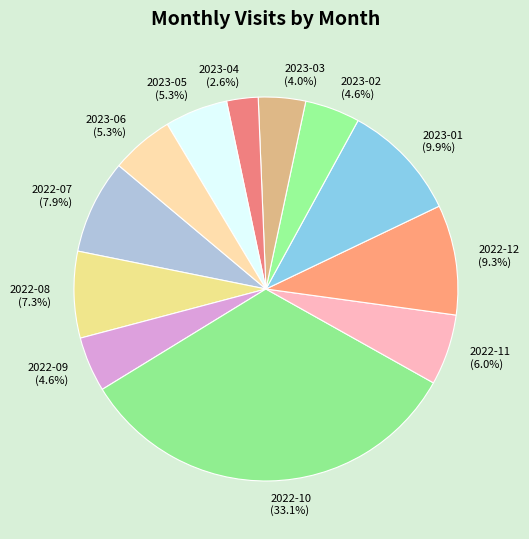

Which slice is the smallest?

2023-04